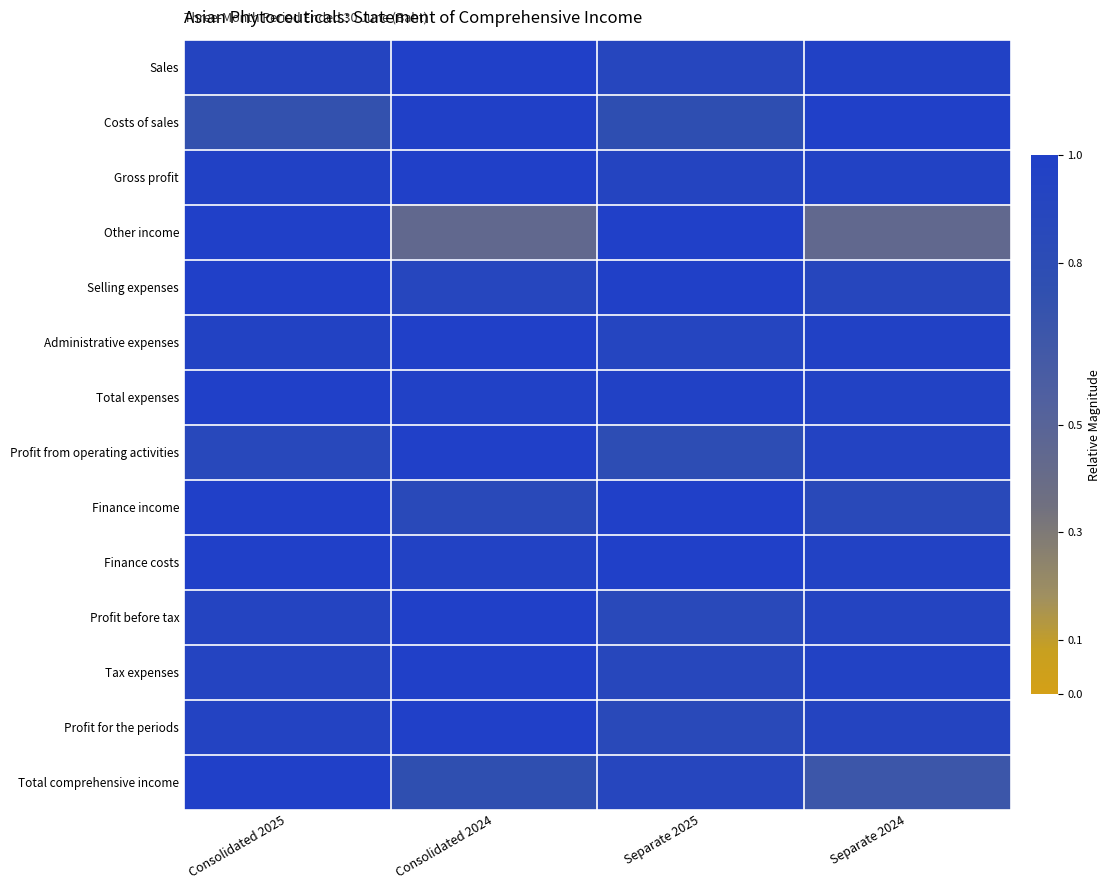

Which series has the largest range (max minus min)?

Other income